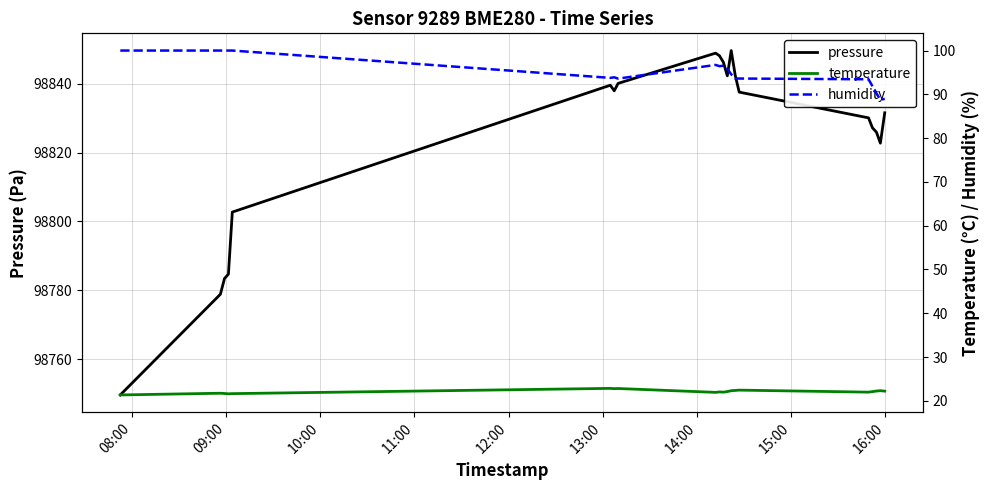

What is the highest value of the pressure series?

98849.6